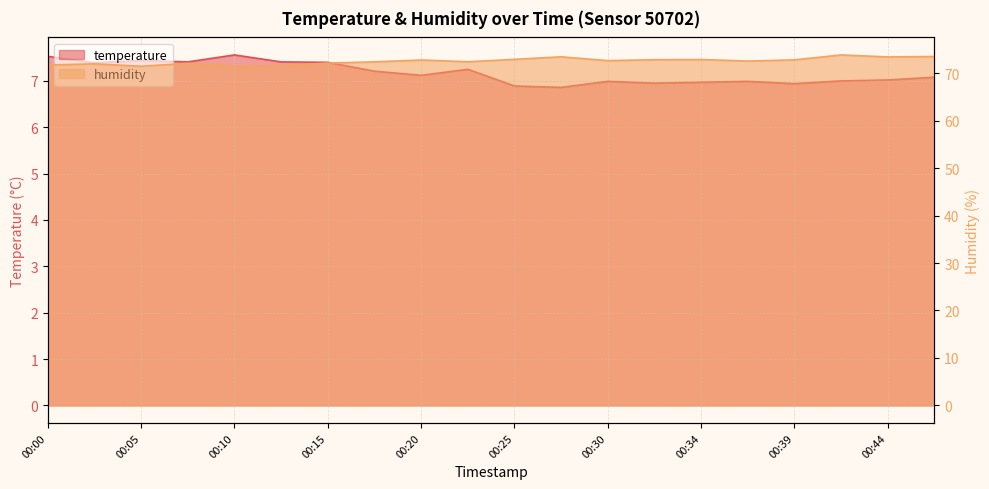

At how many categories does at least one series exceed 44?

20